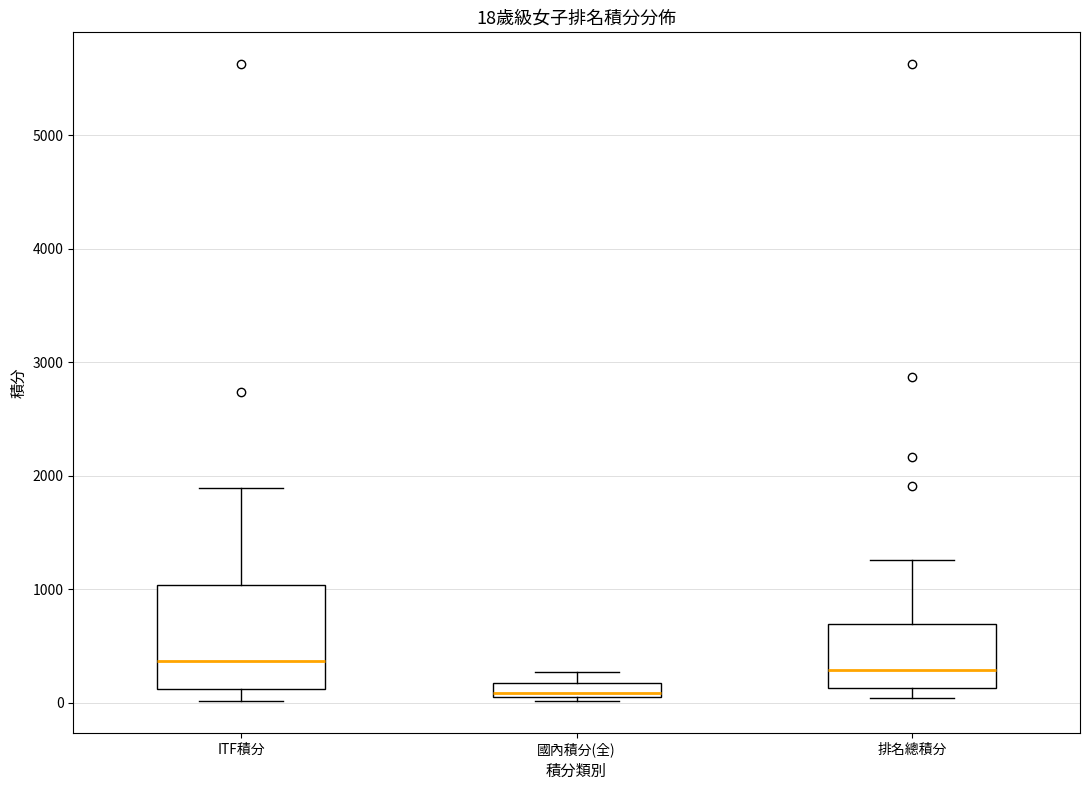

Which box has the lowest median line?

國內積分(全)